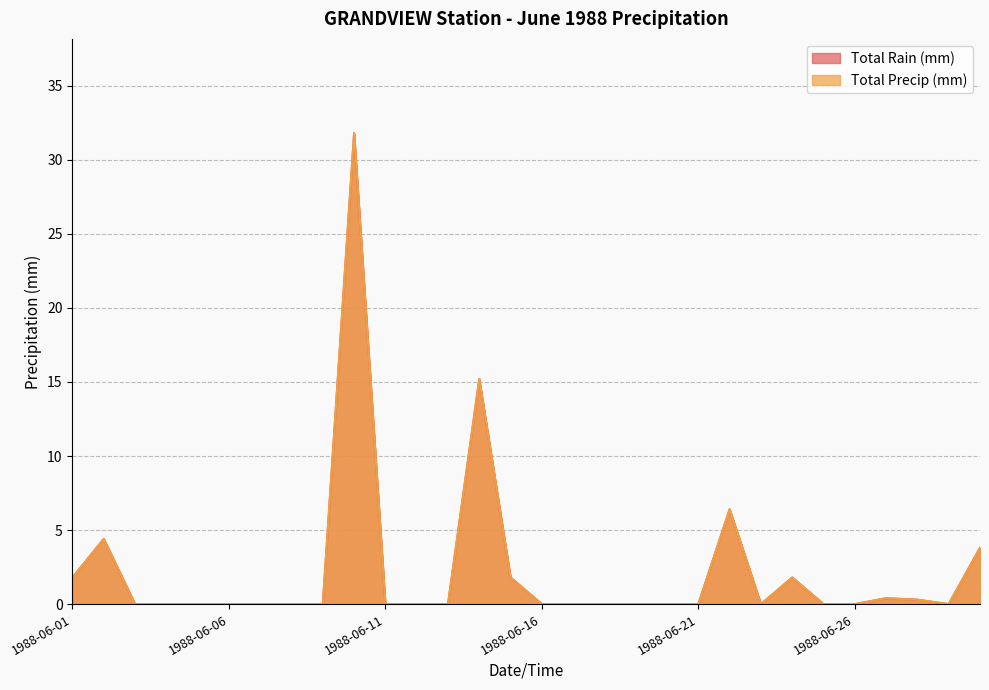

Is the value of Total Precip (mm) at 1988-06-18 greater than the value of Total Rain (mm) at 1988-06-02?

No